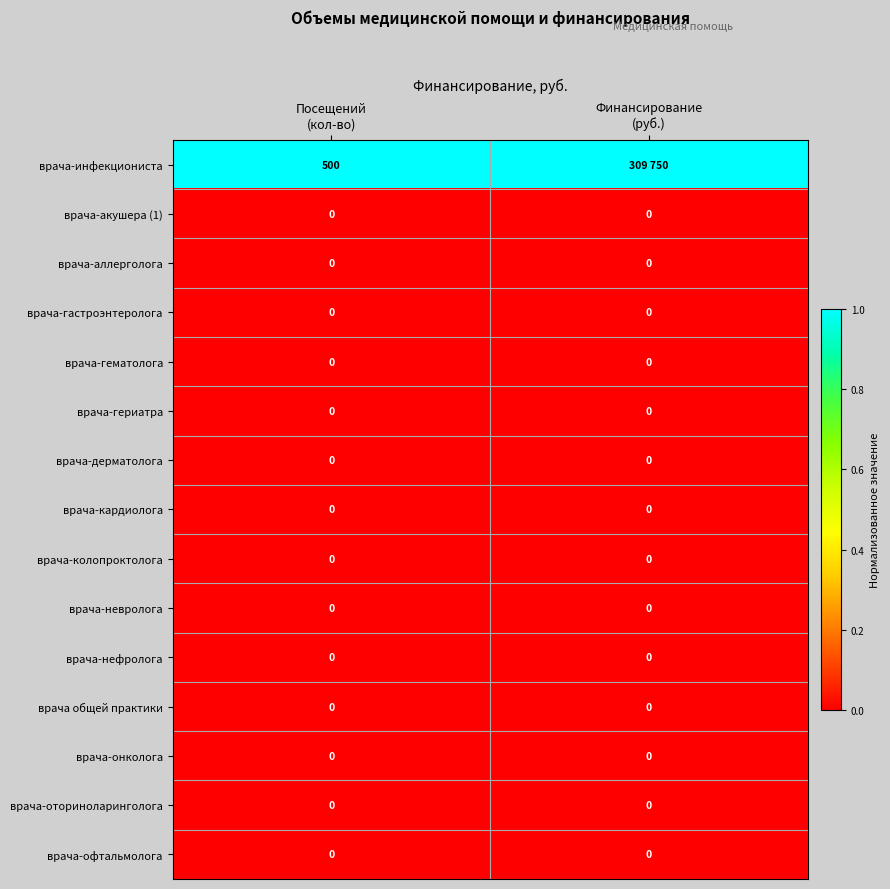

List the labels in order of врача-колопроктолога value, smallest first.

Посещений (кол-во), Финансирование (руб.)